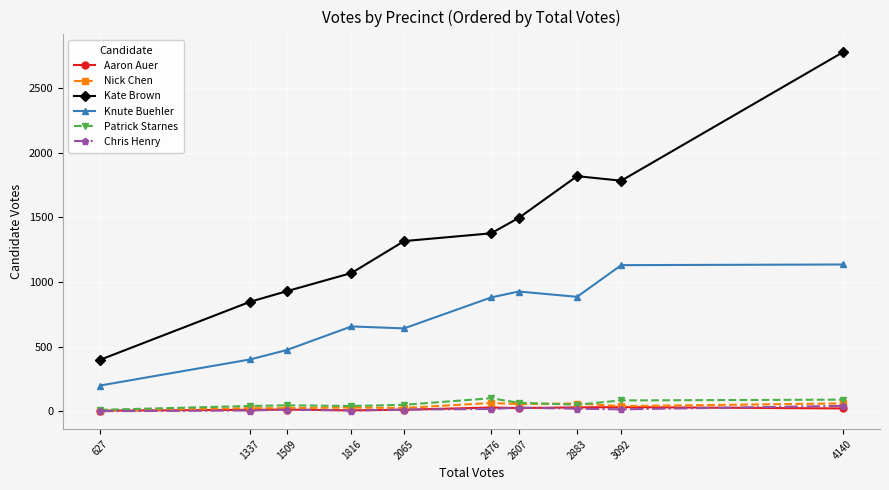

The value of Kate Brown at 1816 is 1070. True or false?

True